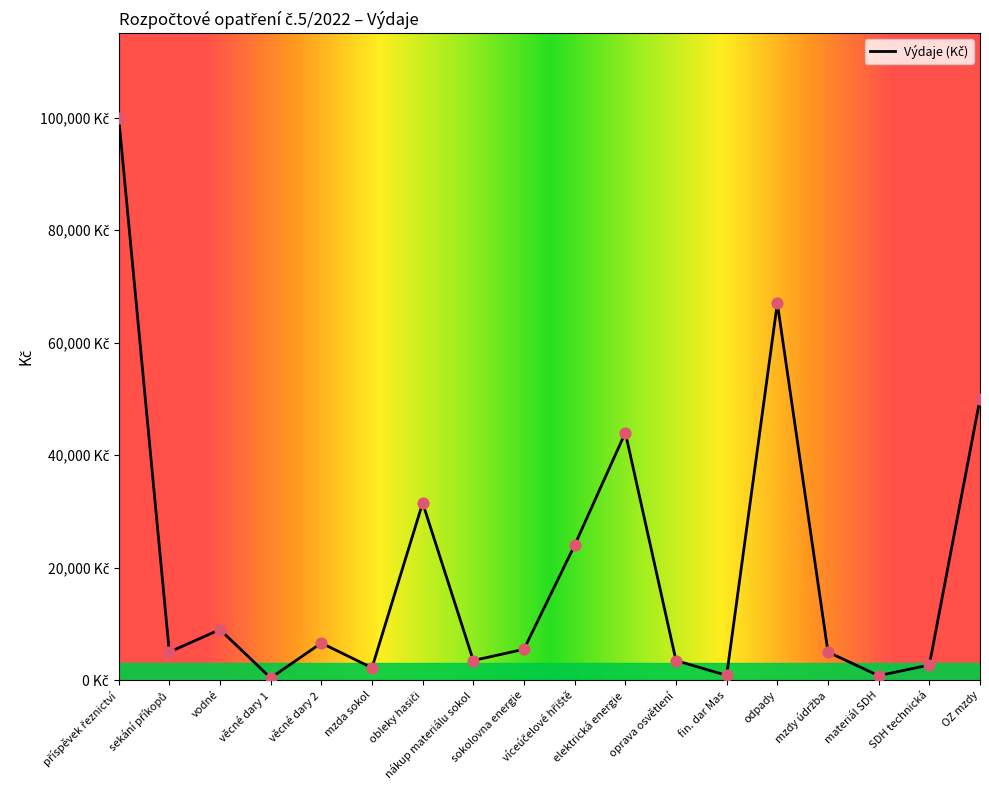

Which has a higher value, mzda sokol or víceúčelové hřiště?

víceúčelové hřiště